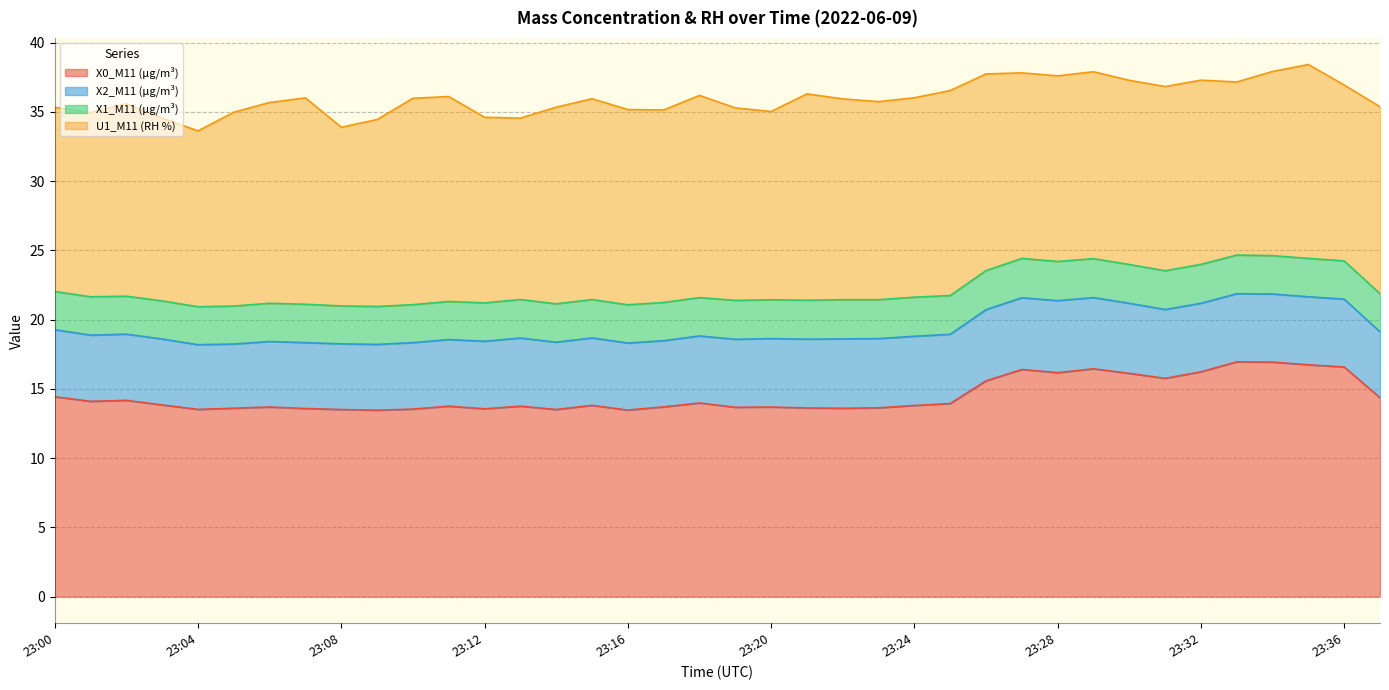

What is the average value of the X0_M11 (μg/m³) series?

14.5